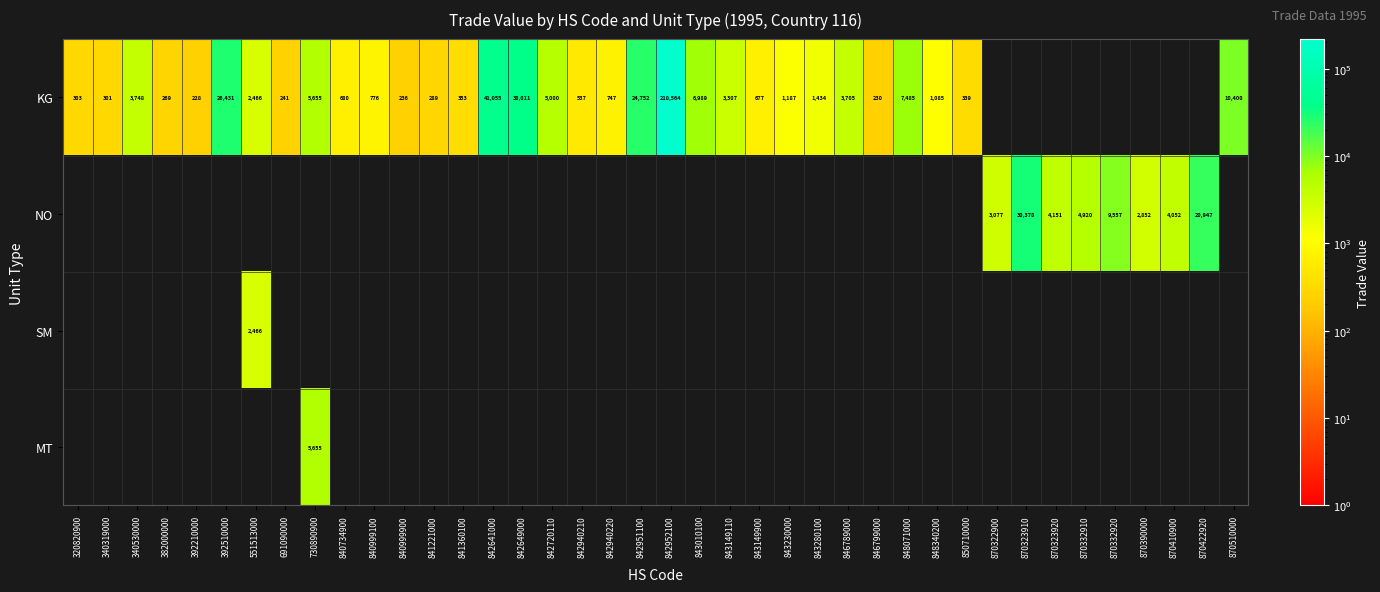

What is the greatest value displayed?

218564.0